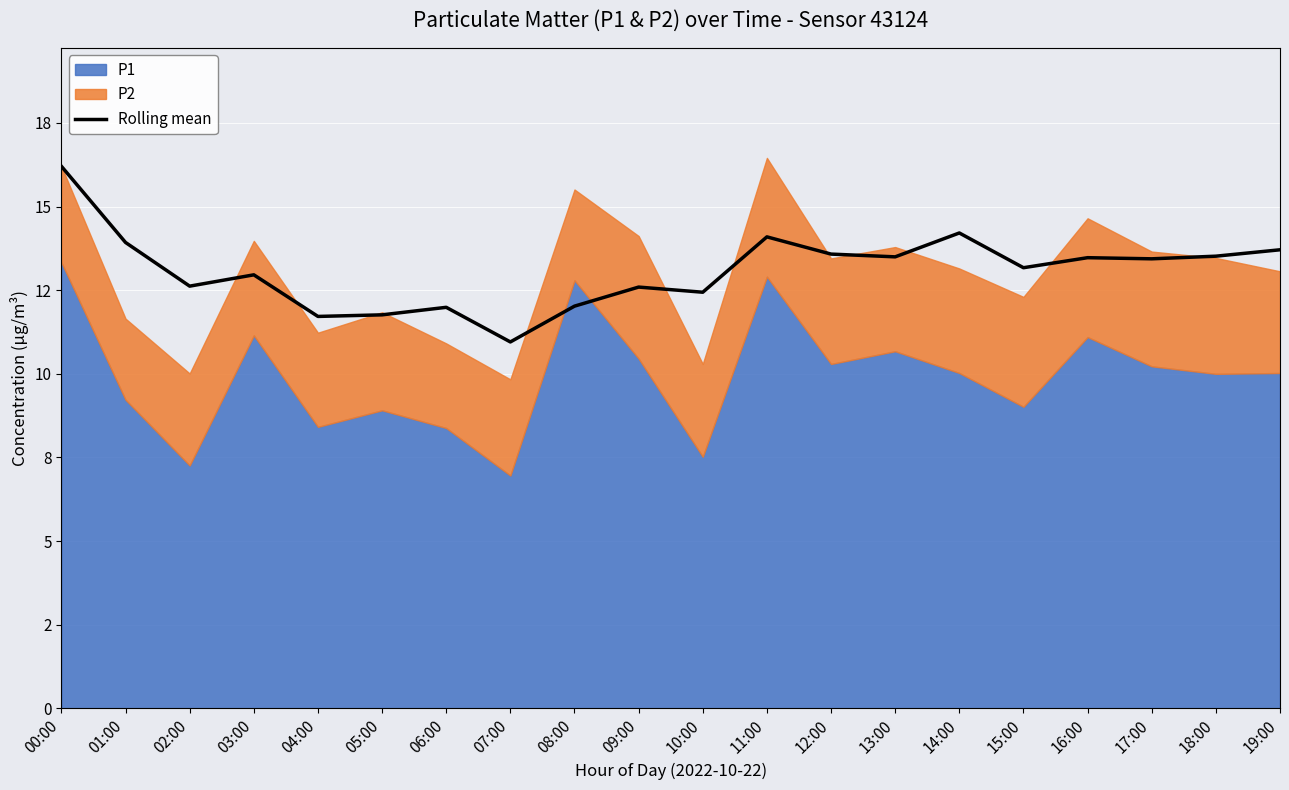

Which label corresponds to the smallest value in the chart?

07:00